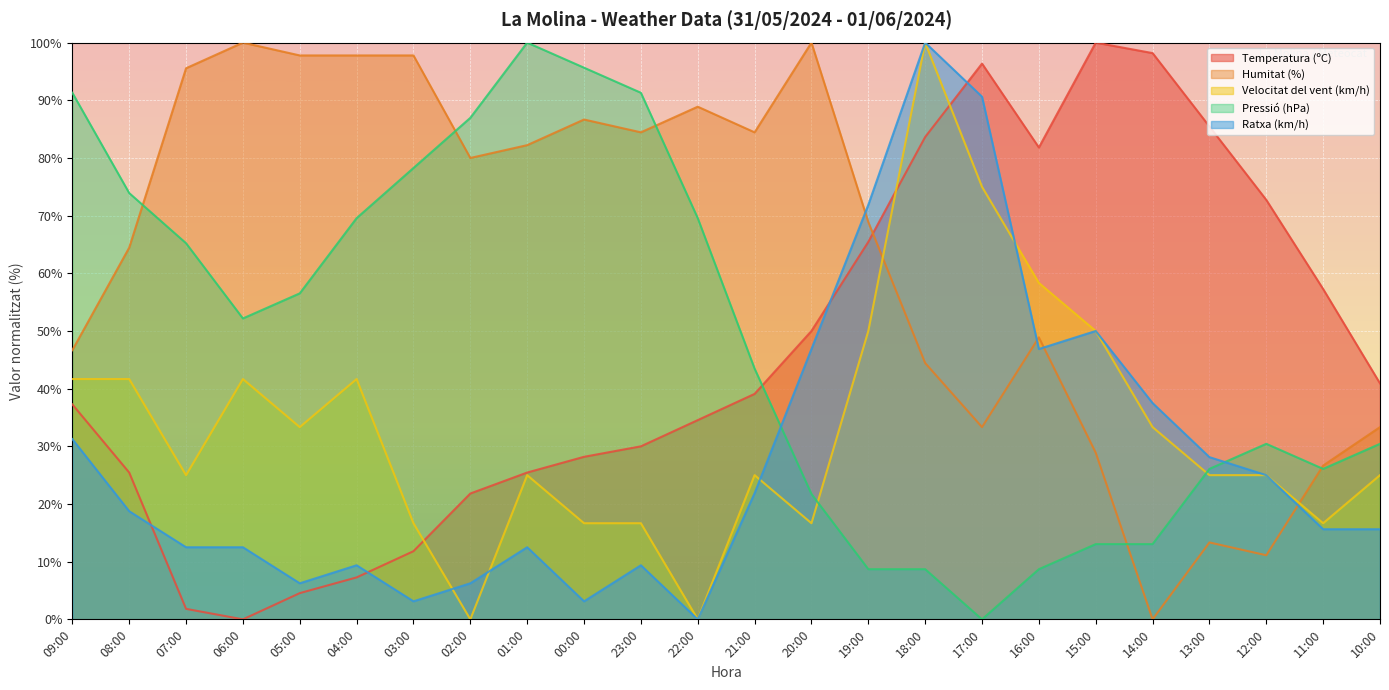

In Humitat (%), how many points are higher than both neighbors (excluding endpoints)?

6